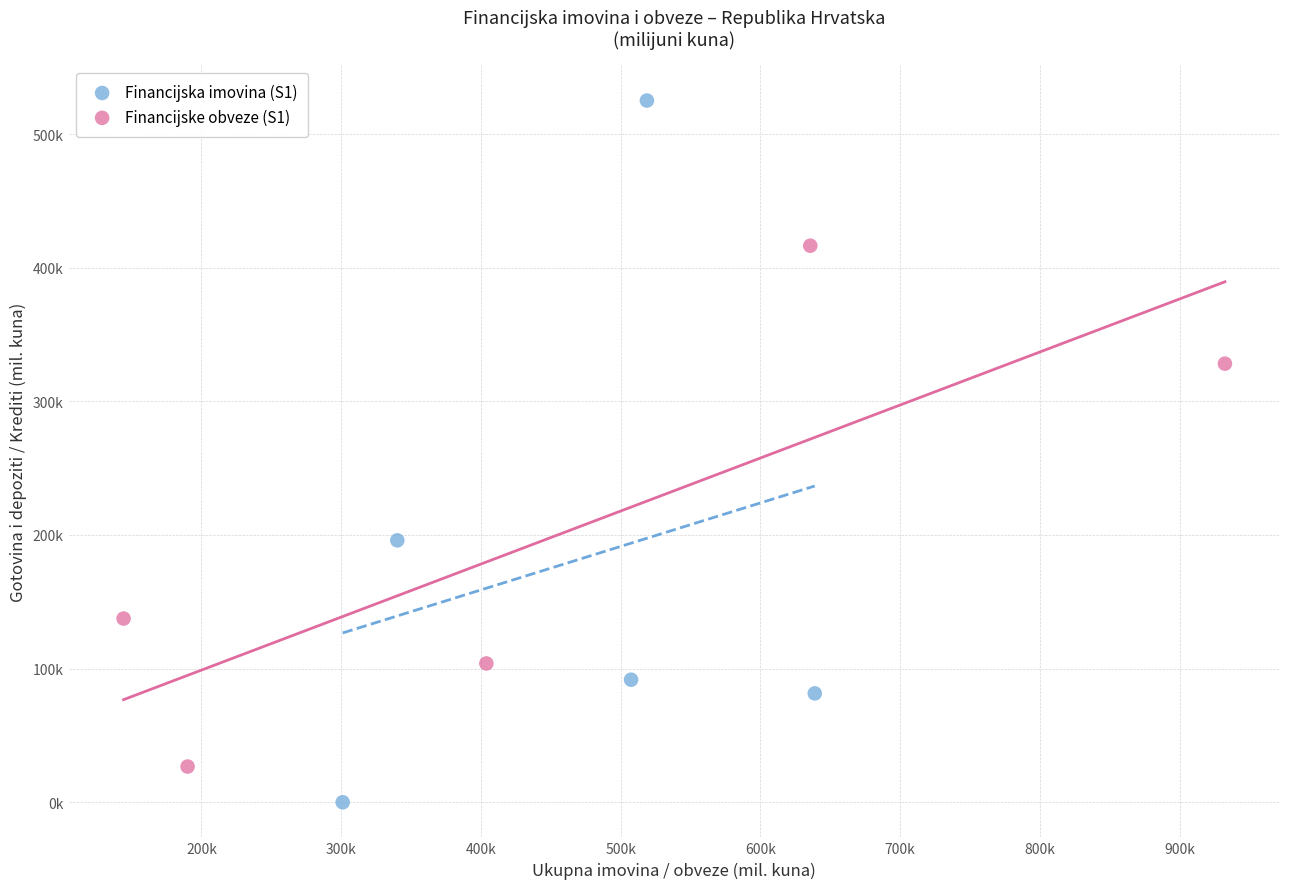

Which series has the widest spread of Y values?

Financijska imovina (S1)